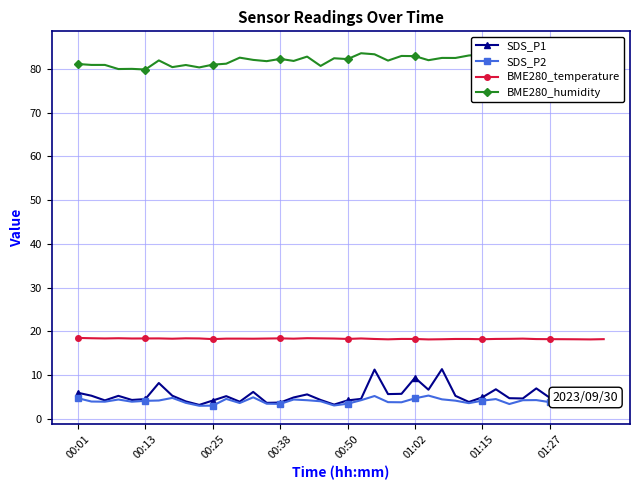

Between 27 and 14, which is larger?

27